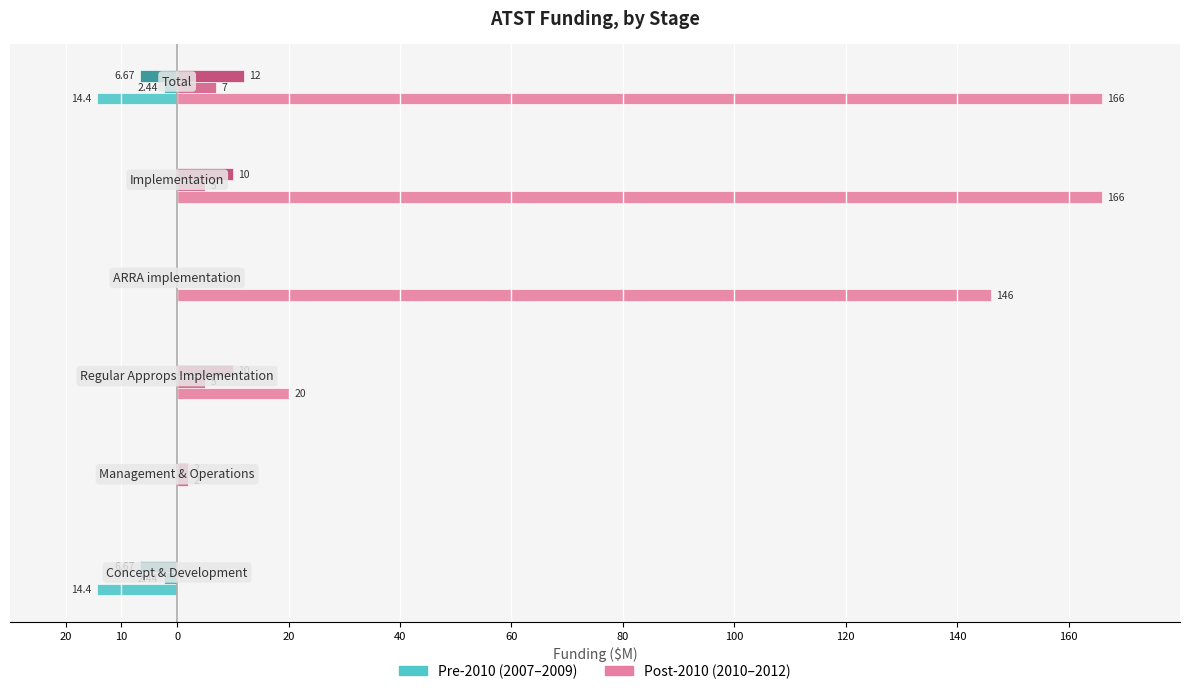

The value of 2008 (pre-2010) at 0 is -1.6. True or false?

False